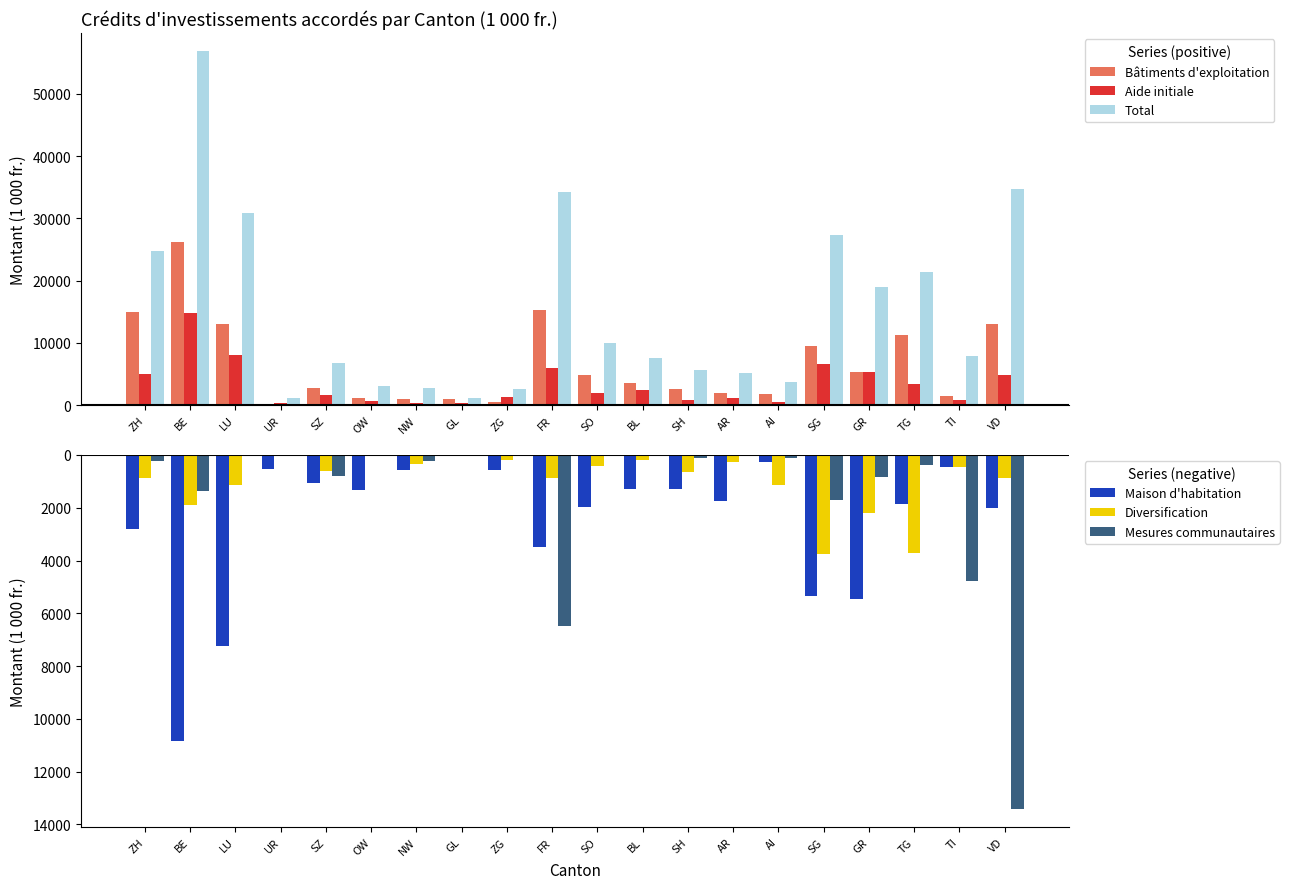

How many values in the Bâtiments d'exploitation series are below 3566?

10